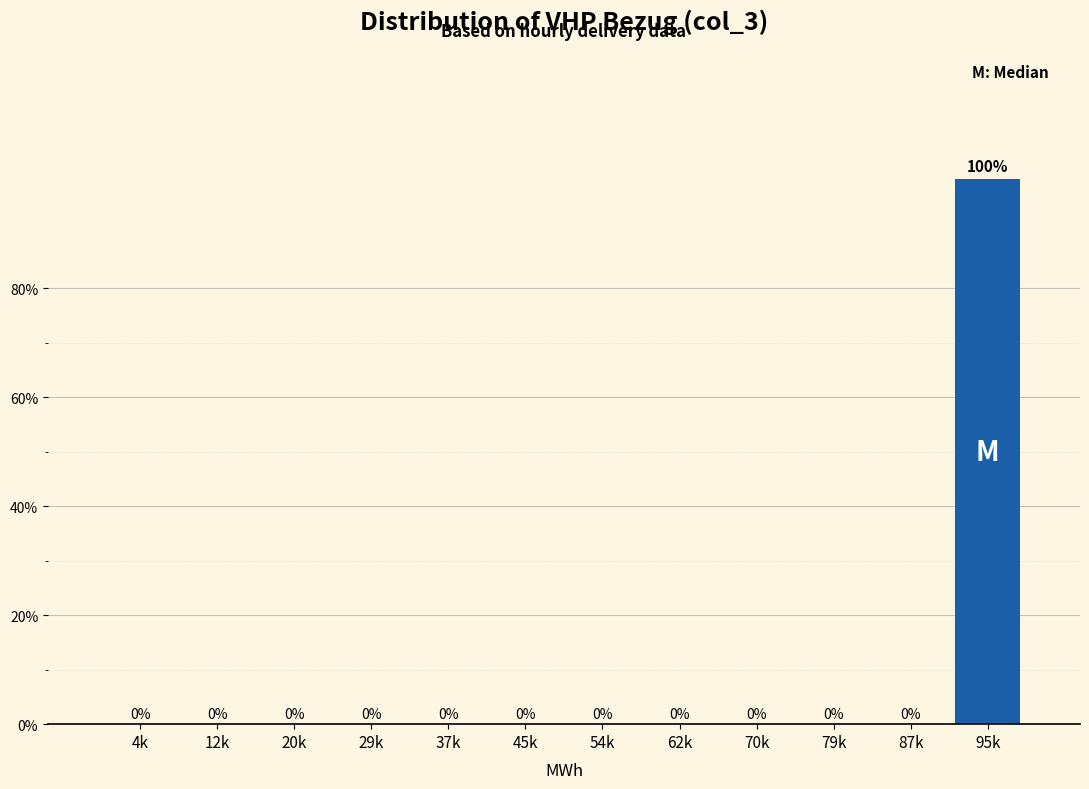

Reading left to right, transcribe all the data shown in this chart.

4k=0	12k=0	20k=0	29k=0	37k=0	45k=0	54k=0	62k=0	70k=0	79k=0	87k=0	95k=100